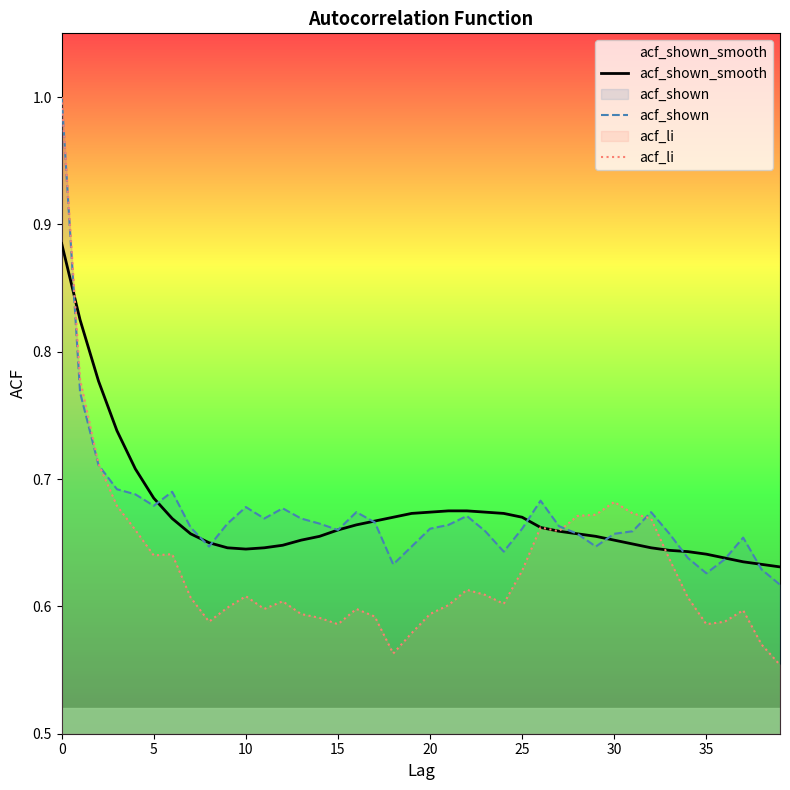

Count the acf_shown_smooth values in the range 0 to 1.

40